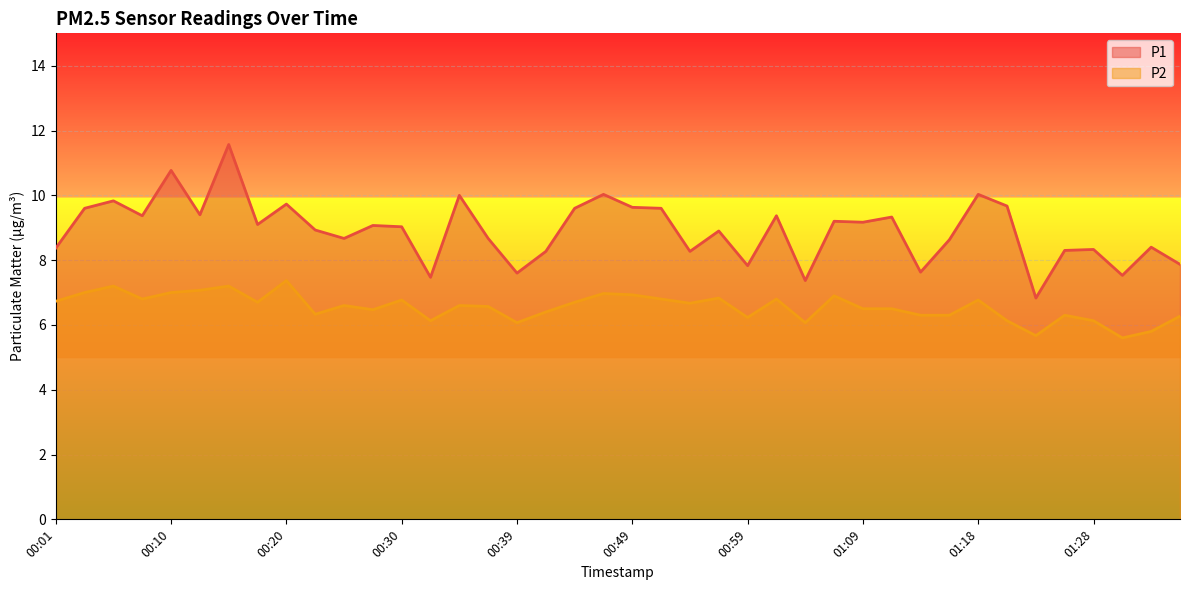

Reading left to right, what are all the values shown in this chart?

P1: 00:01=8.4	00:03=9.6	00:05=9.8	00:08=9.4	00:10=10.8	00:13=9.4	00:15=11.6	00:18=9.1	00:20=9.7	00:22=8.9	00:25=8.7	00:27=9.1	00:30=9.0	00:32=7.5	00:35=10.0	00:37=8.7	00:39=7.6	00:42=8.3	00:44=9.6	00:47=10.0	00:49=9.6	00:52=9.6	00:54=8.3	00:57=8.9	00:59=7.8	01:01=9.4	01:04=7.4	01:06=9.2	01:09=9.2	01:11=9.3	01:14=7.6	01:16=8.6	01:18=10.0	01:21=9.7	01:23=6.8	01:26=8.3	01:28=8.3	01:31=7.5	01:33=8.4	01:35=7.9
P2: 00:01=6.7	00:03=7.0	00:05=7.2	00:08=6.8	00:10=7.0	00:13=7.1	00:15=7.2	00:18=6.7	00:20=7.4	00:22=6.3	00:25=6.6	00:27=6.5	00:30=6.8	00:32=6.1	00:35=6.6	00:37=6.6	00:39=6.1	00:42=6.4	00:44=6.7	00:47=7.0	00:49=6.9	00:52=6.8	00:54=6.7	00:57=6.8	00:59=6.2	01:01=6.8	01:04=6.1	01:06=6.9	01:09=6.5	01:11=6.5	01:14=6.3	01:16=6.3	01:18=6.8	01:21=6.1	01:23=5.7	01:26=6.3	01:28=6.1	01:31=5.6	01:33=5.8	01:35=6.3